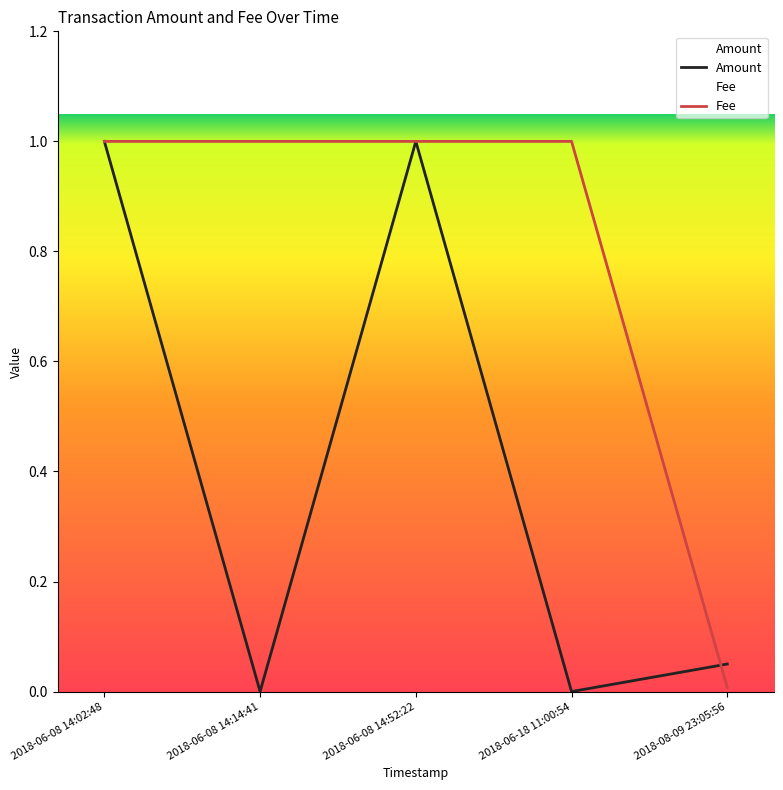

Rank the series at 2018-06-08 14:02:48 from highest to lowest value.

Amount, Fee